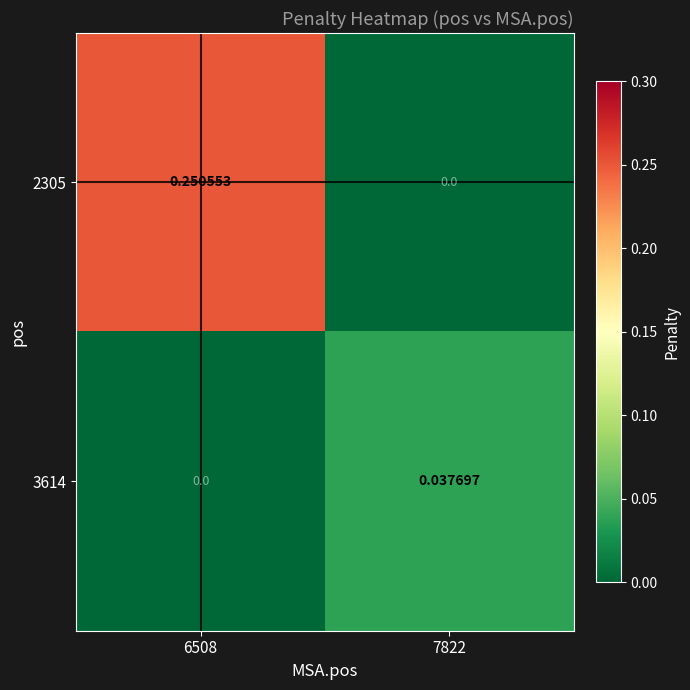

Is the value of 2305 at 6508 greater than the value of 3614 at 7822?

Yes